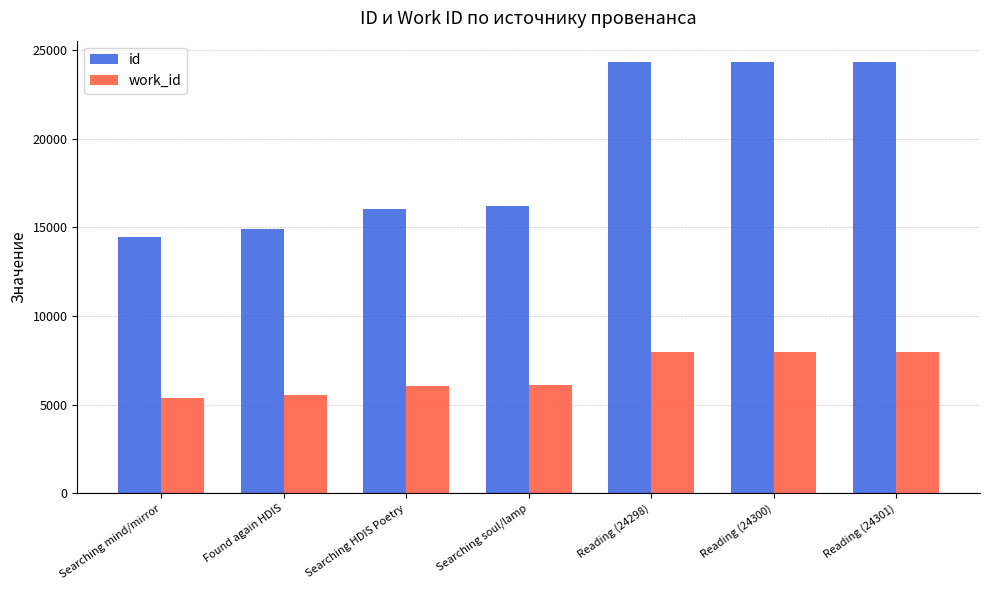

What is the label of the 5th bar from the left?

Reading (24298)